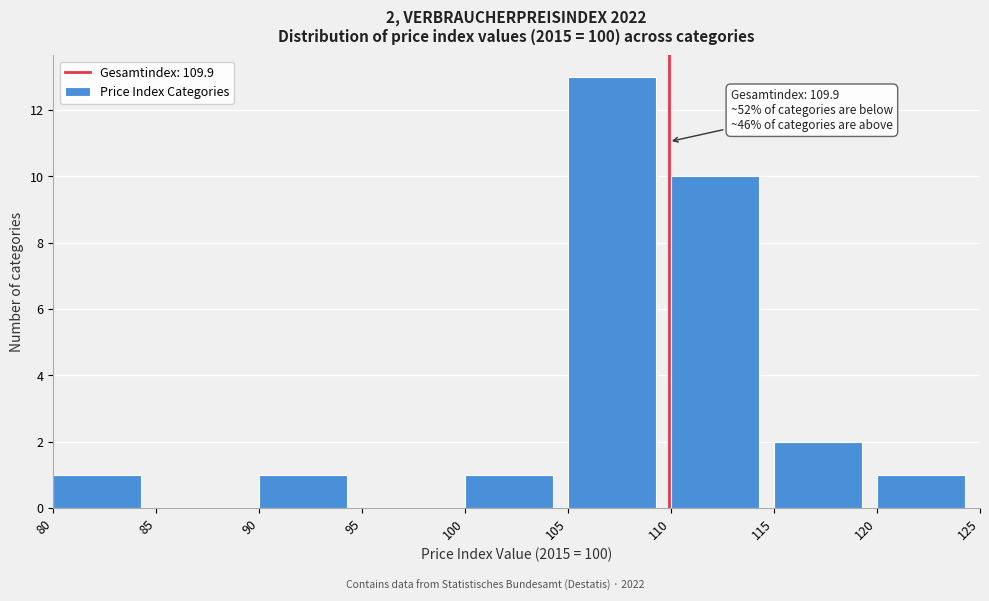

Over which range of the x-axis is the bar tallest?

105 to 110